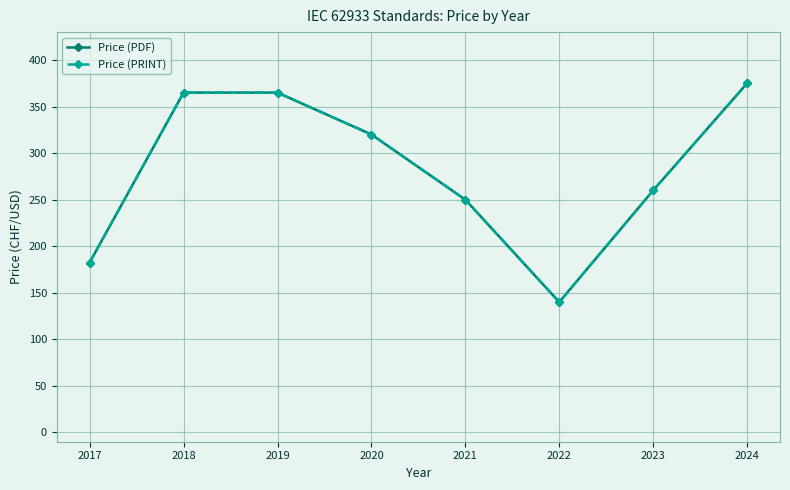

Between 2021 and 2024, which series saw the biggest shift?

Price (PDF)